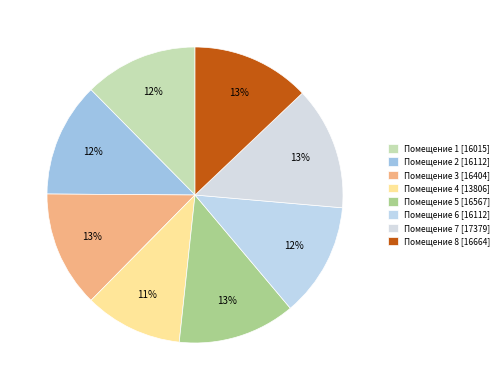

How many segments does this pie chart have?

8